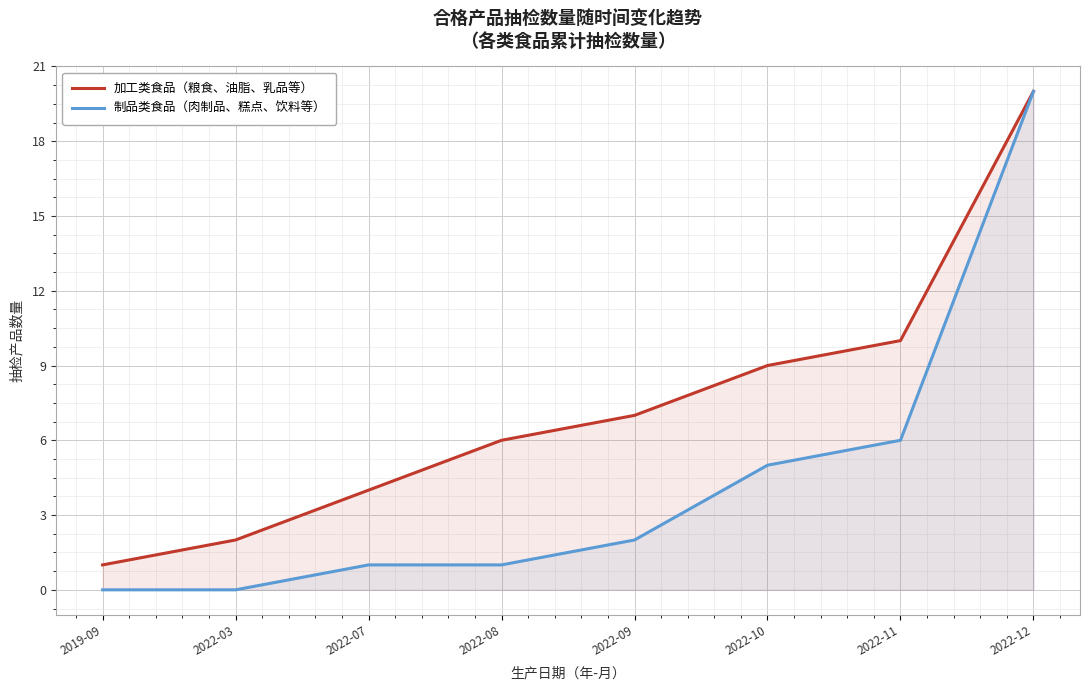

At which label does 制品类食品（肉制品、糕点、饮料等） reach its peak?

2022-12